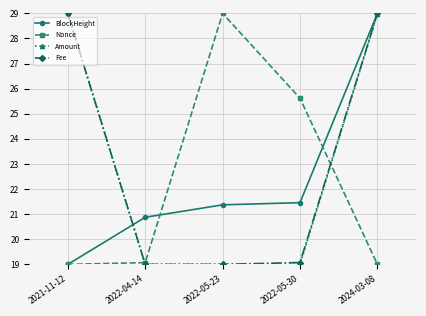

What is the maximum value for Nonce?

29.0